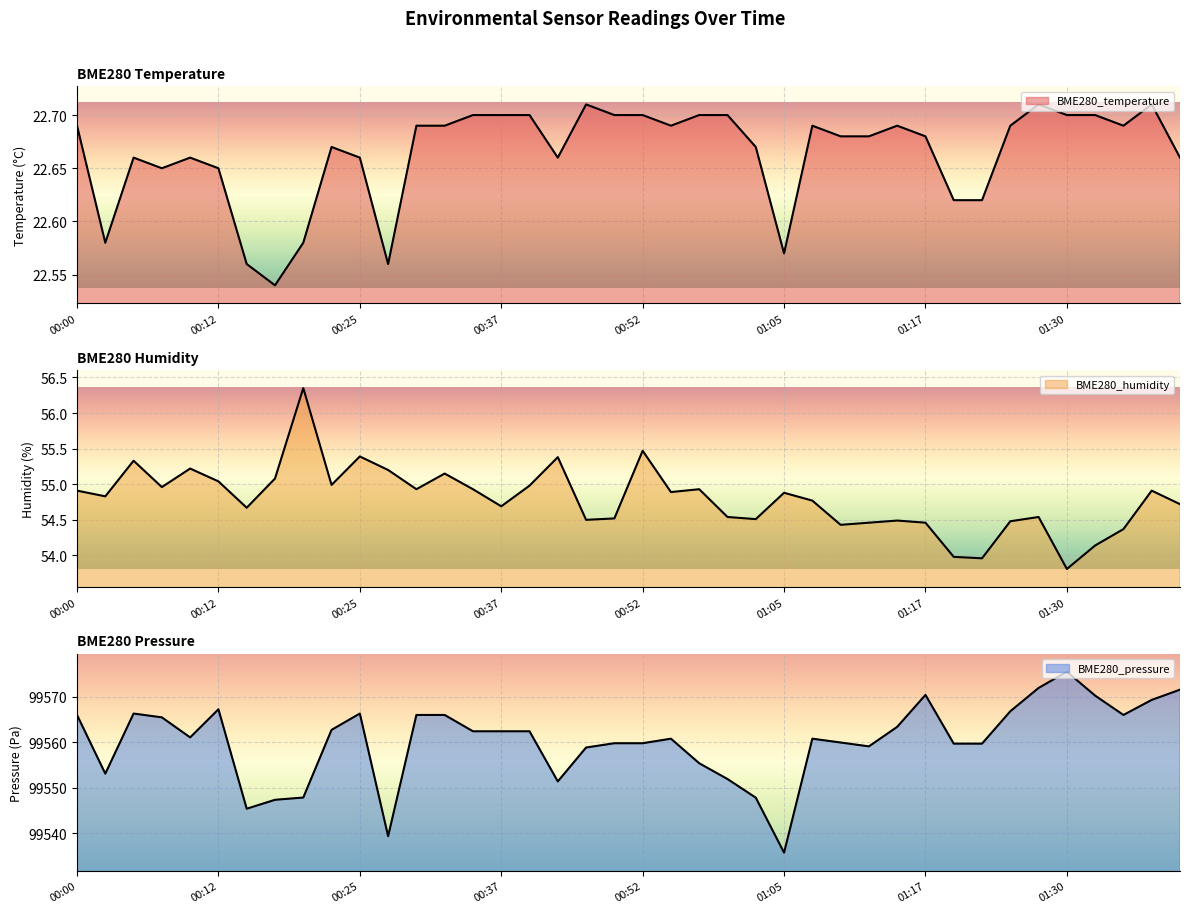

What position from the left is 00:27?

12